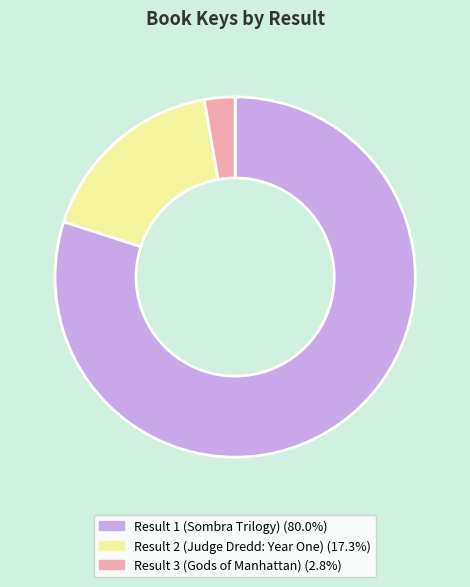

How many segments does this pie chart have?

3